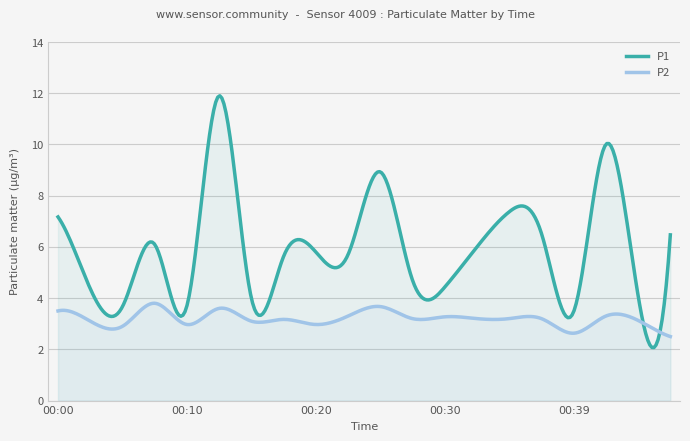

What is the difference between the P2 values at 00:00 and 00:25?

0.2